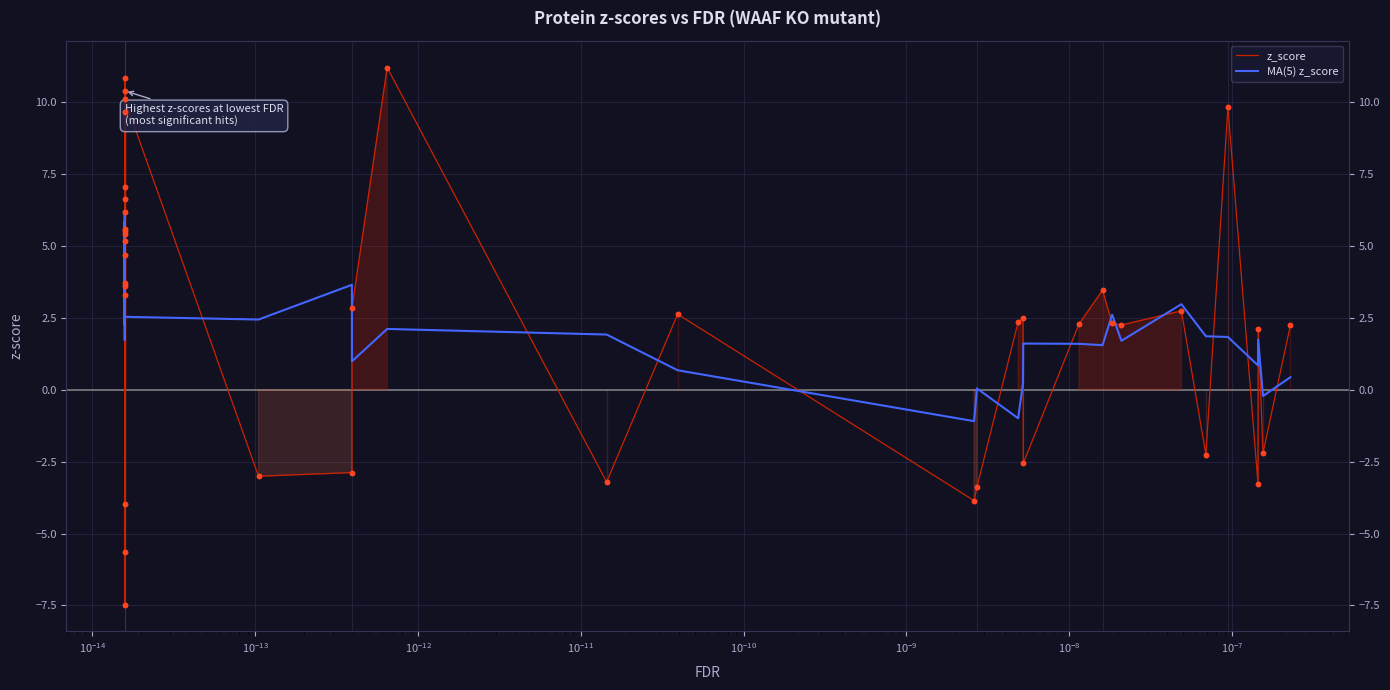

What are all the series names shown in the legend?

z_score, MA(5) z_score